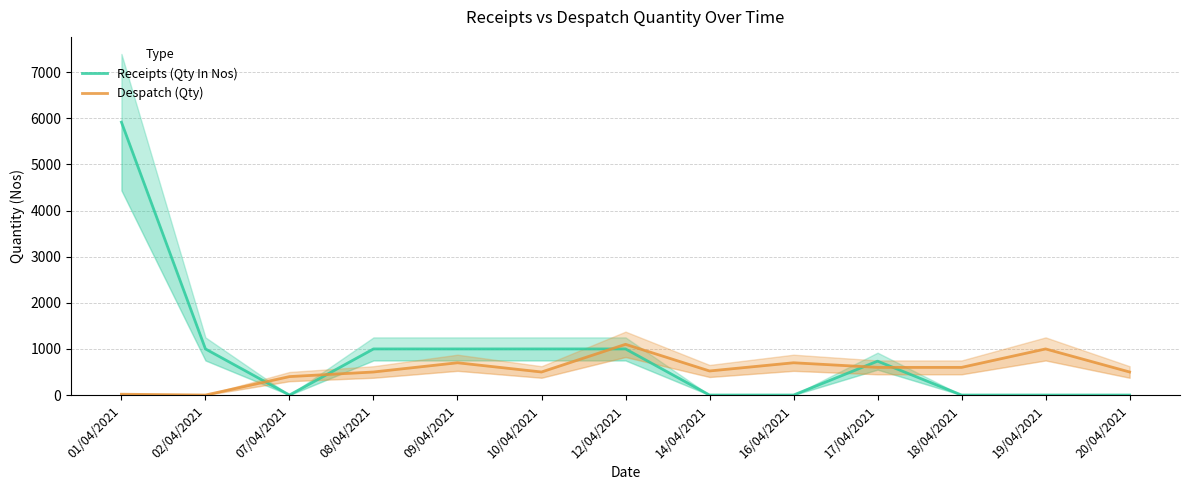

What is the average value of the Receipts (Qty In Nos) series?

896